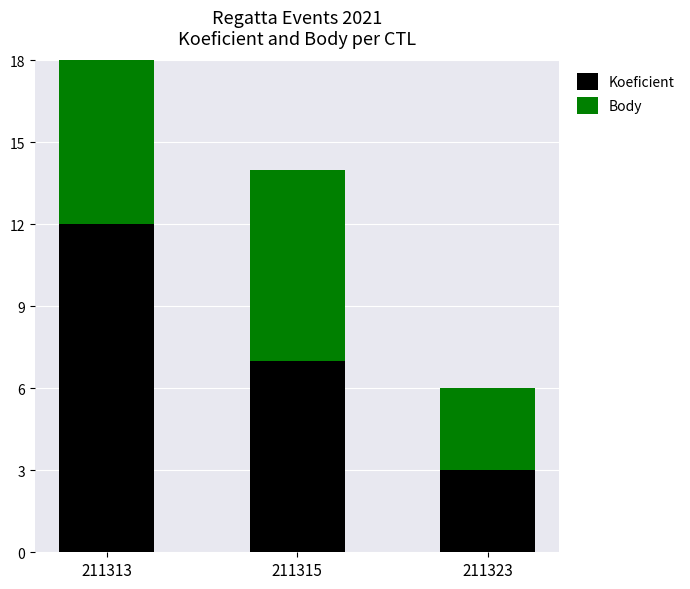

How many bars are there in each group?

2